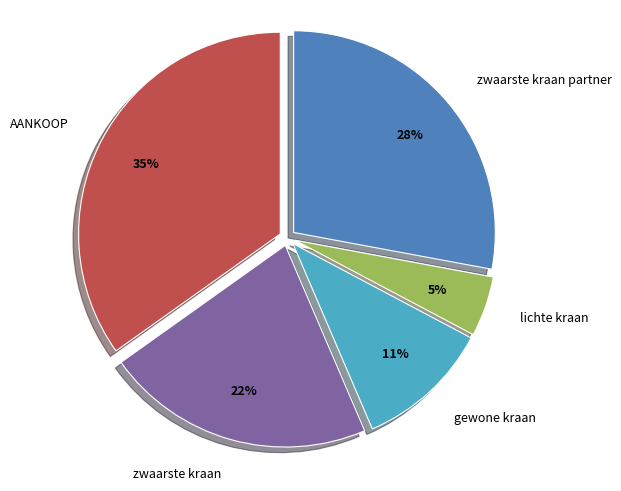

The zwaarste kraan slice represents 8% of the pie. True or false?

False